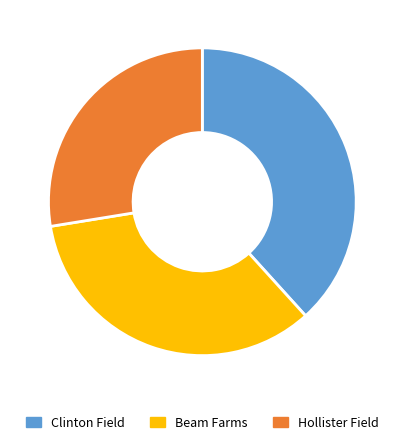

Is there any slice that represents more than half of the pie?

No